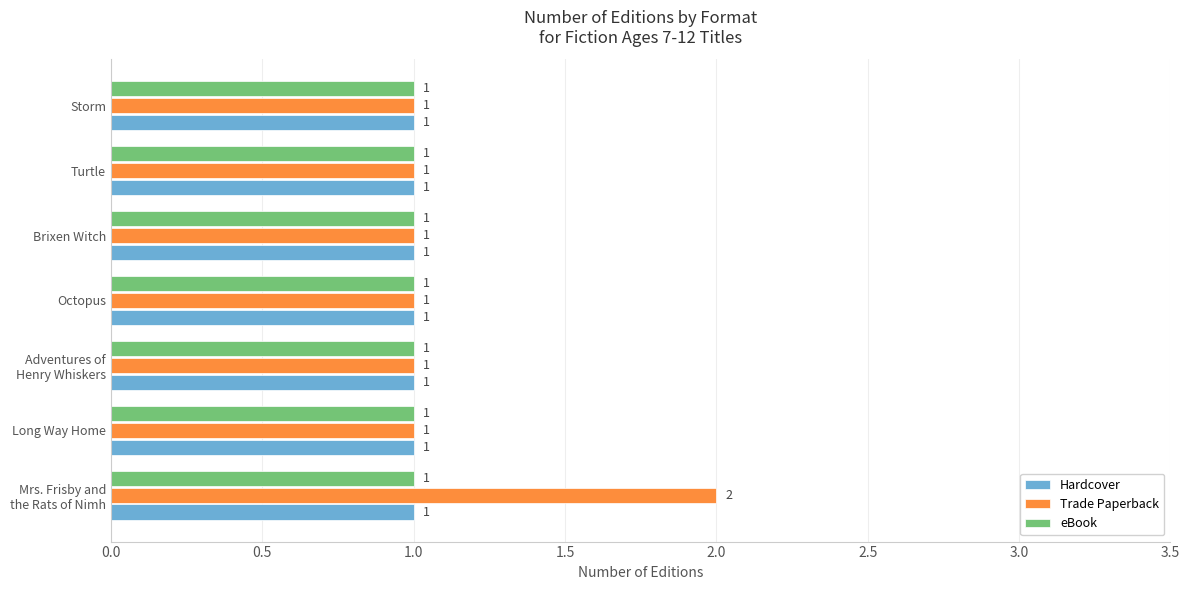

Is it true that eBook equals 1 at Storm?

True